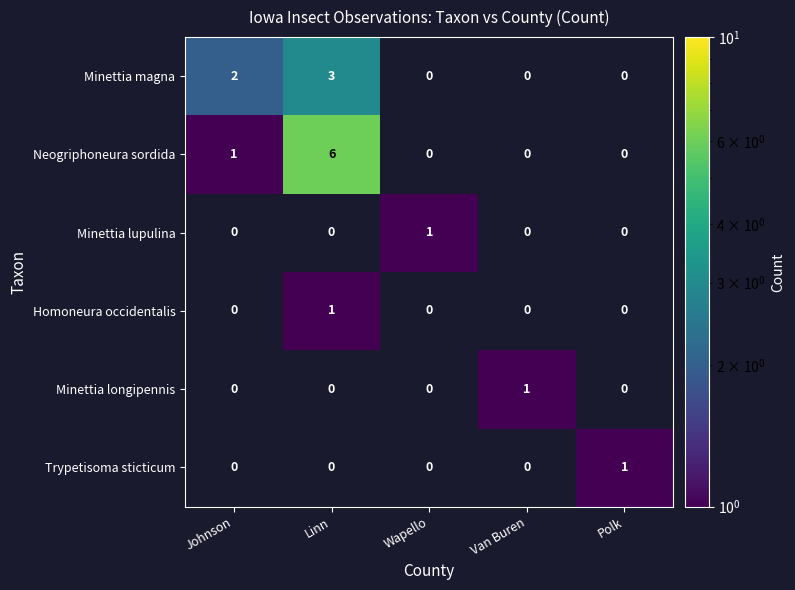

What is the minimum value shown in the chart?

1.0